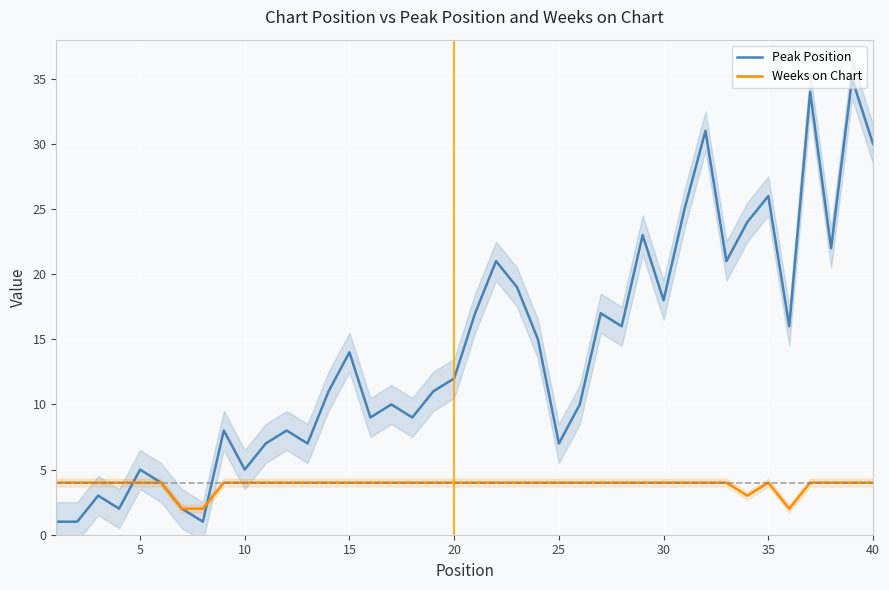

What is the maximum value for Weeks on Chart?

4